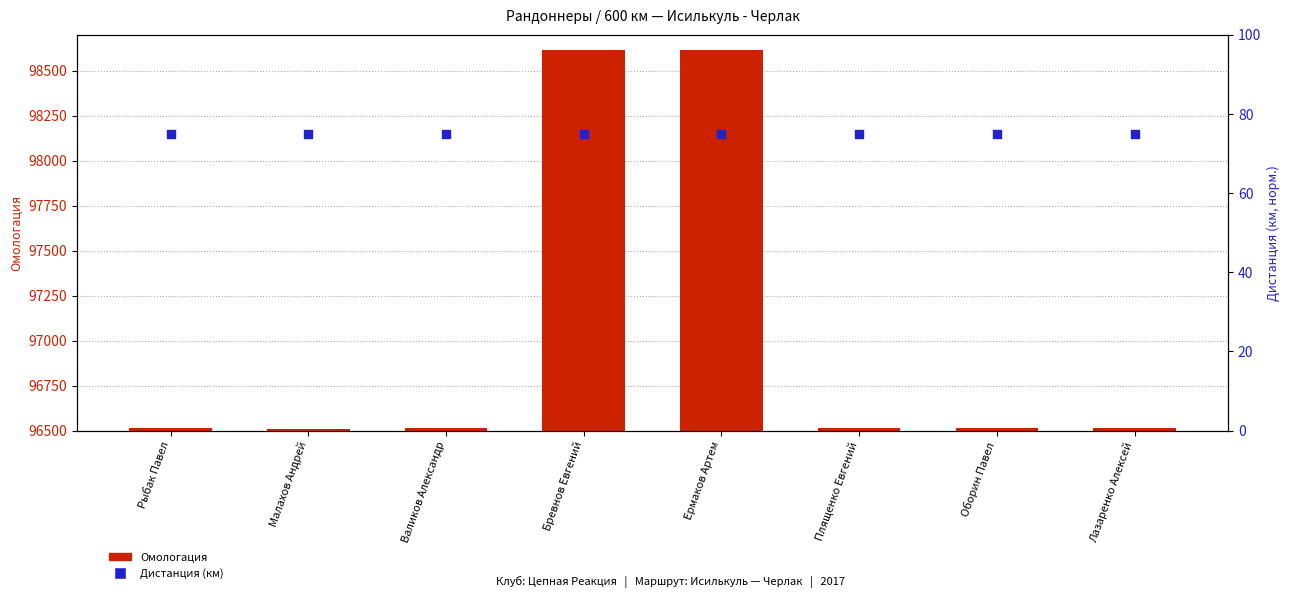

Which series has the largest total across all categories?

Омологация